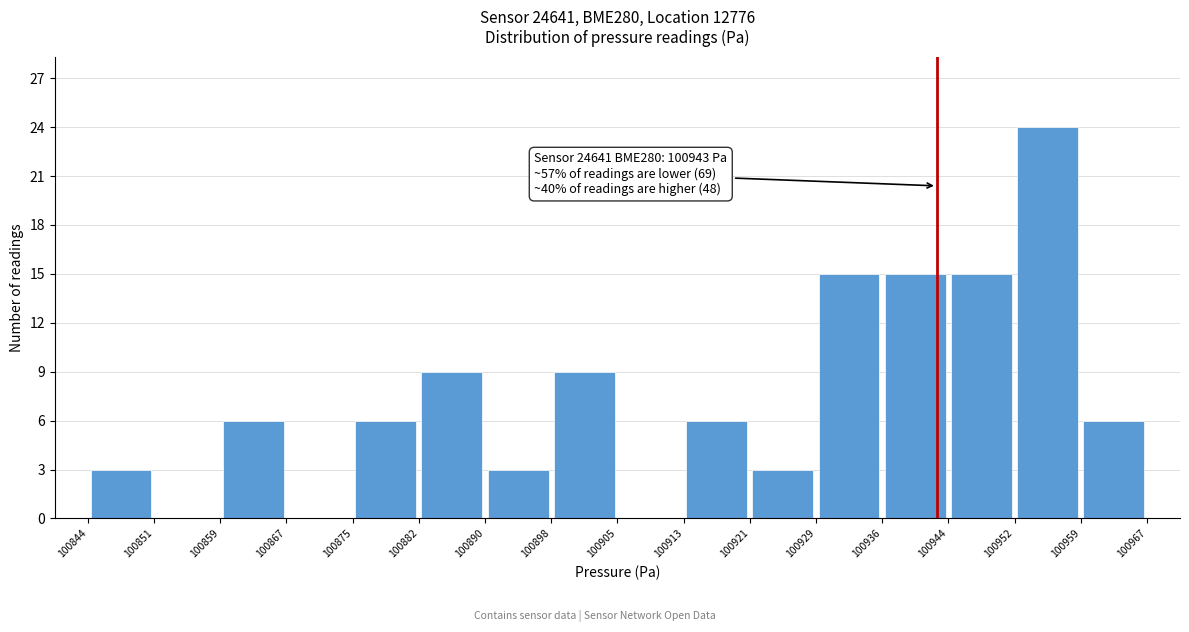

Over which range of the x-axis is the bar tallest?

100952 to 100959